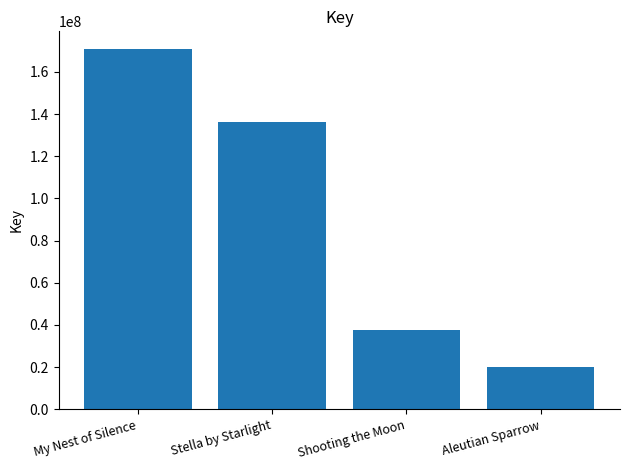

The value at Shooting the Moon is 37761337. True or false?

True